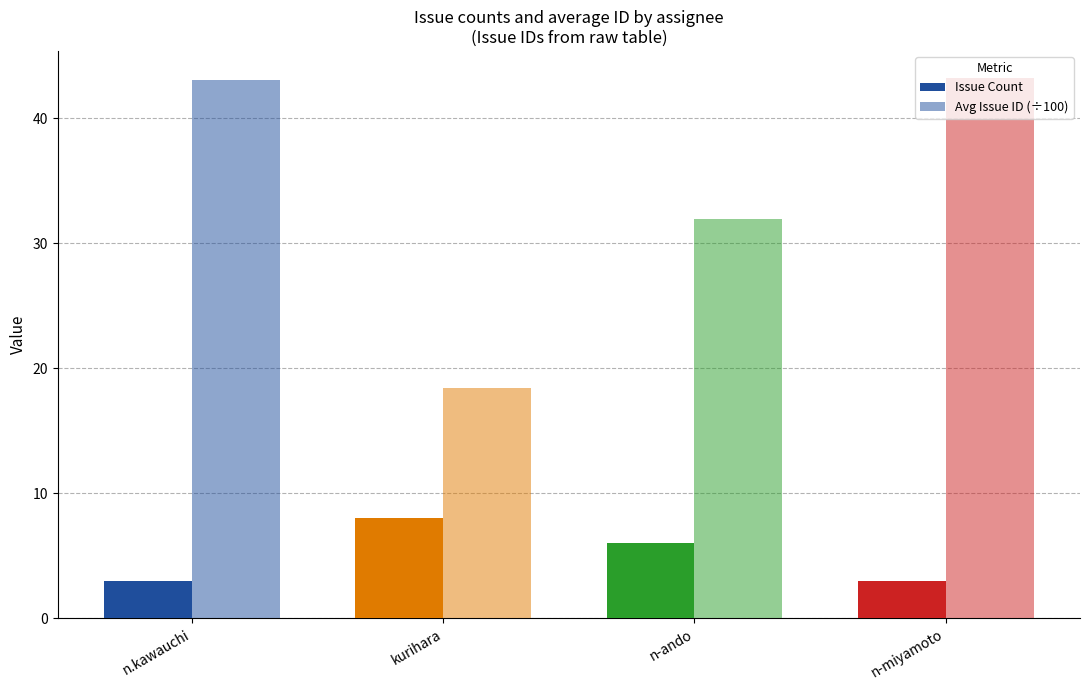

Which category has the lowest value in the Avg Issue ID (÷100) series?

kurihara